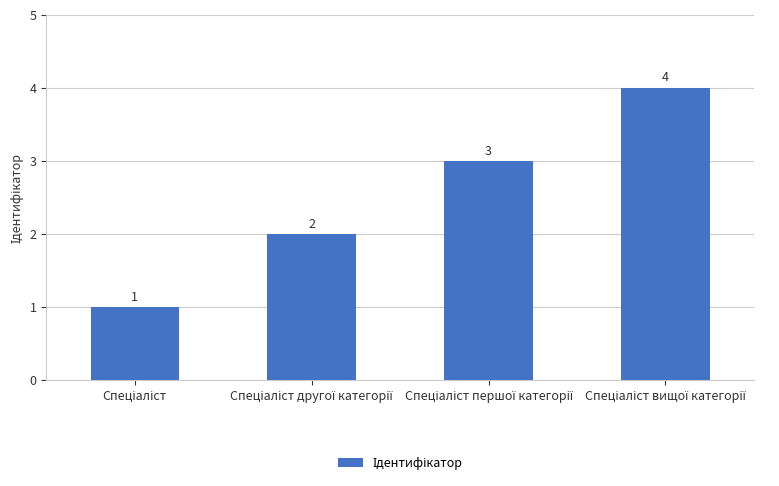

What is the difference between the maximum and minimum values?

3